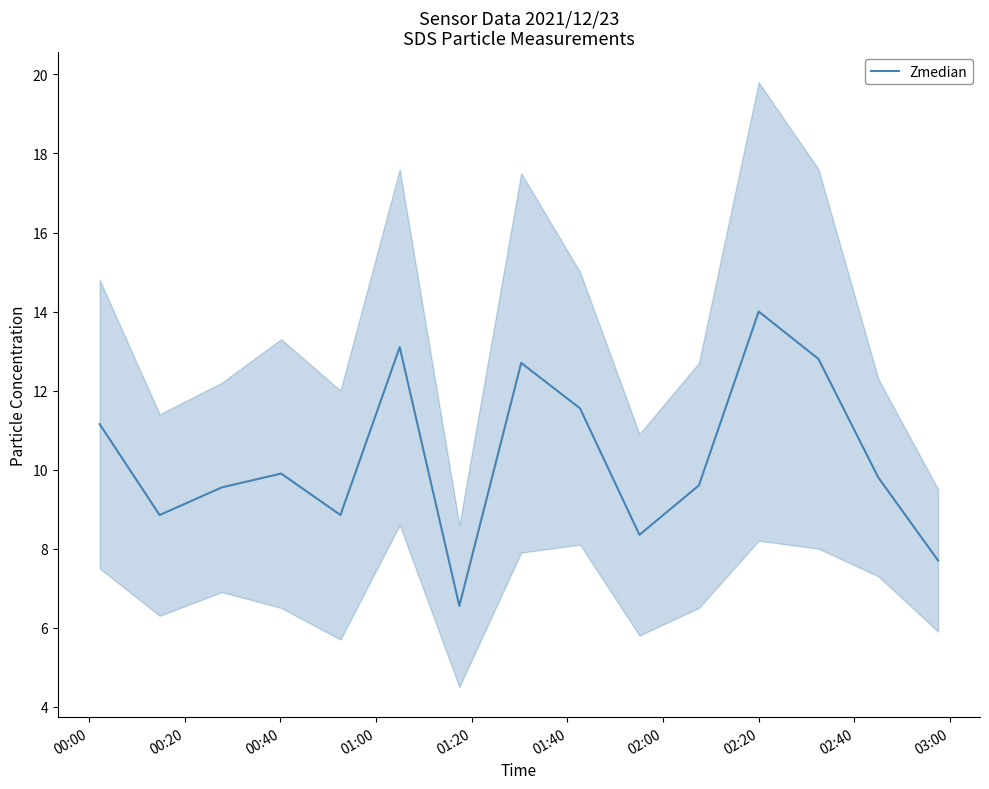

What is the highest value of the Zmedian series?

14.0